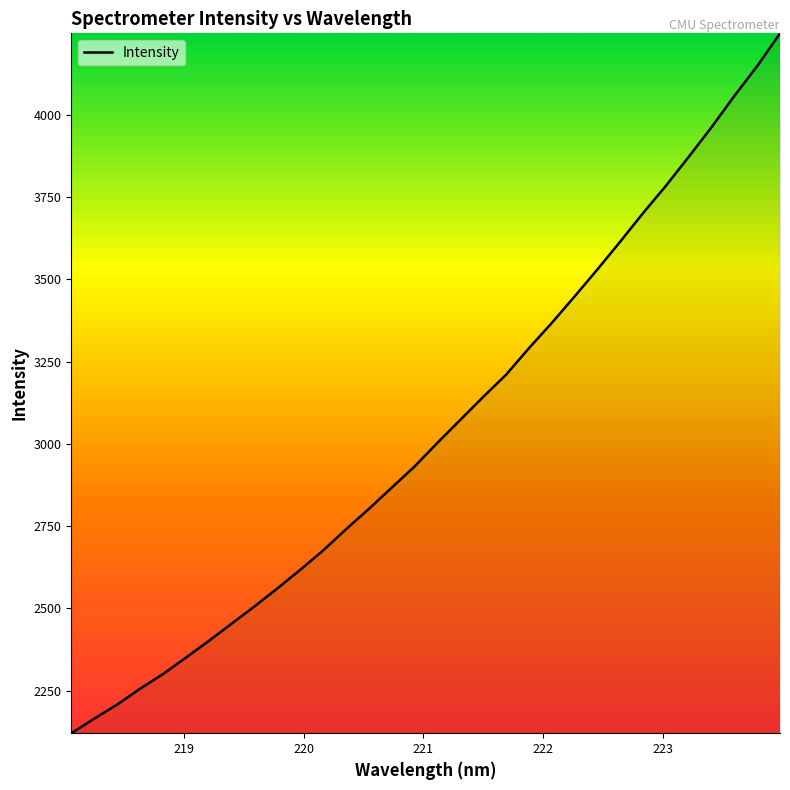

What is the minimum value shown in the chart?

2120.6